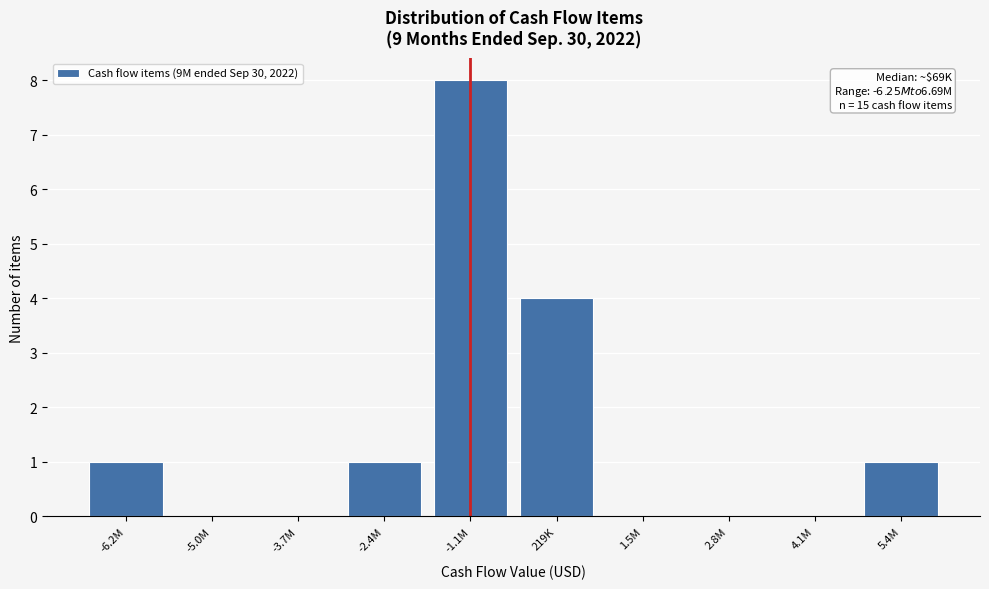

Reading left to right, what are all the values shown in this chart?

-6.2M=1	-5.0M=0	-3.7M=0	-2.4M=1	-1.1M=8	219K=4	1.5M=0	2.8M=0	4.1M=0	5.4M=1